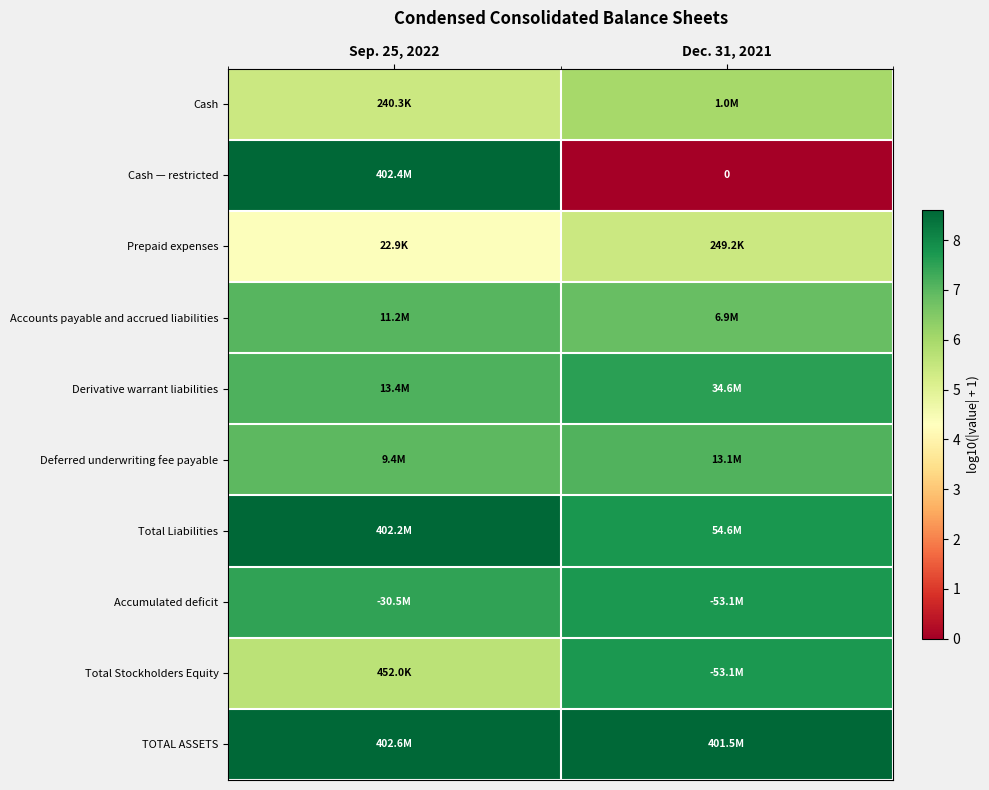

How many series are shown in this chart?

10